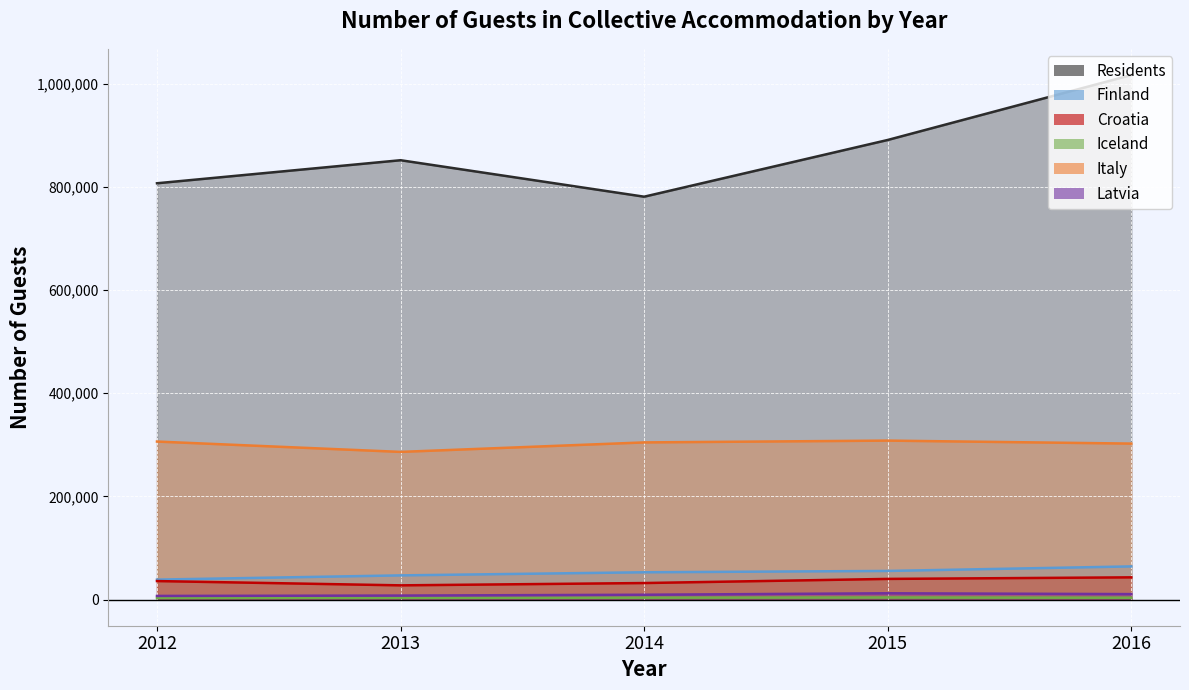

What is the value of the Croatia point at the 1st from the left?

35742